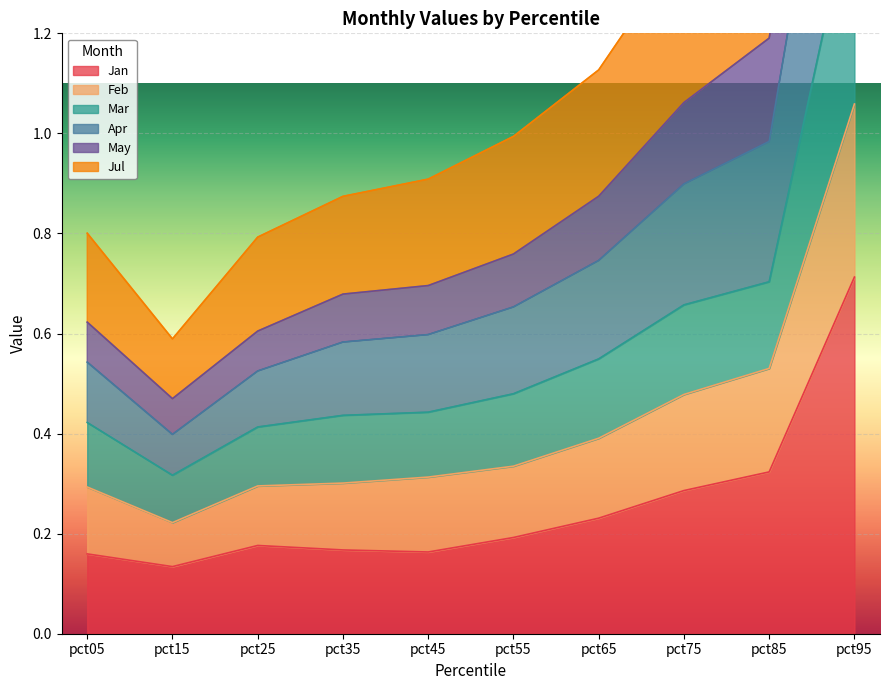

True or false: Jan has a value of 0.3 at pct25.

False